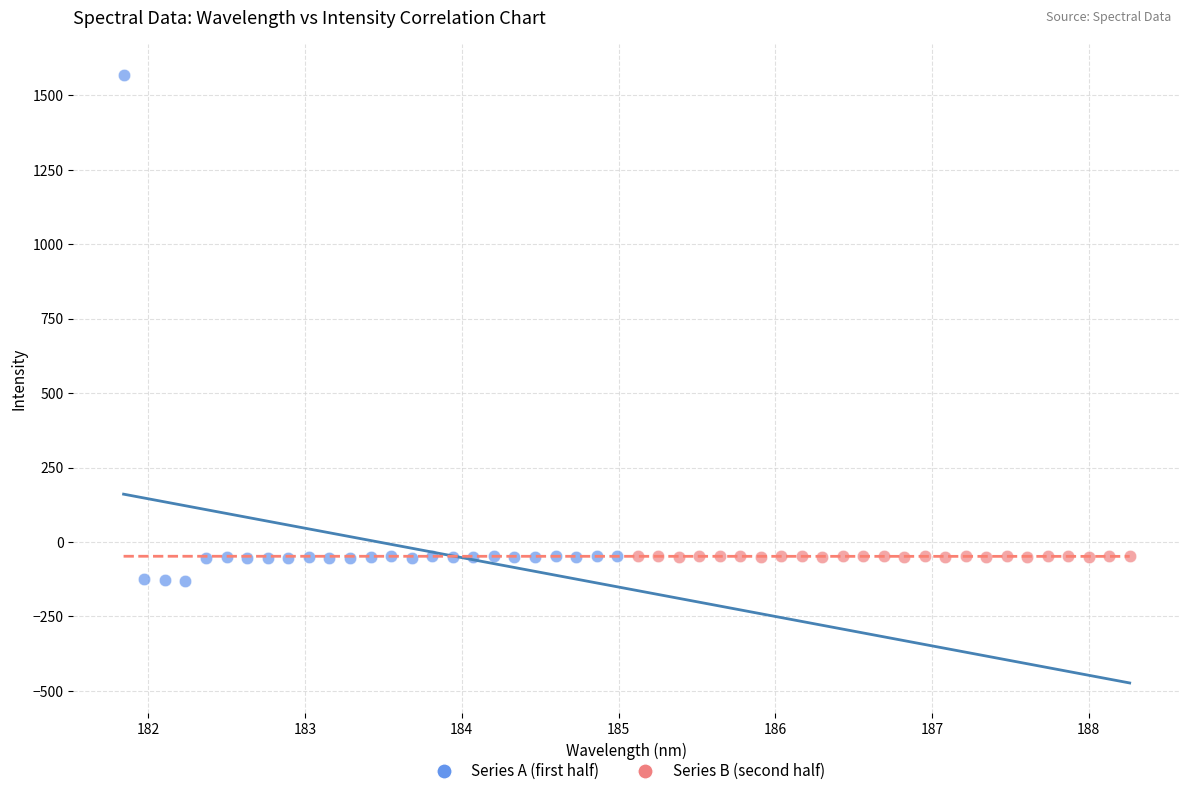

Which series has the widest spread of Y values?

Series A (first half)